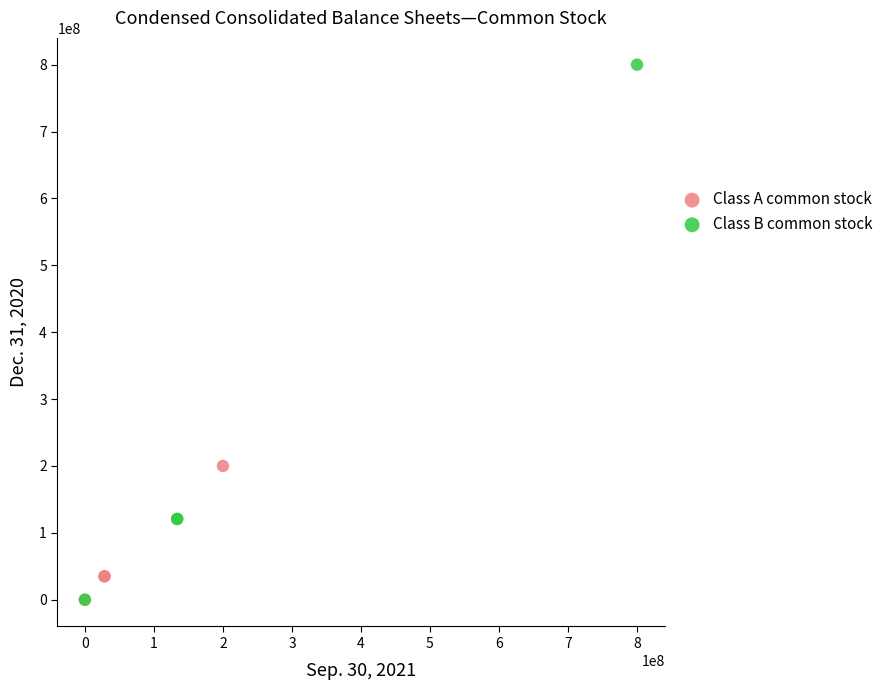

Which series has the widest spread of Y values?

Class B common stock